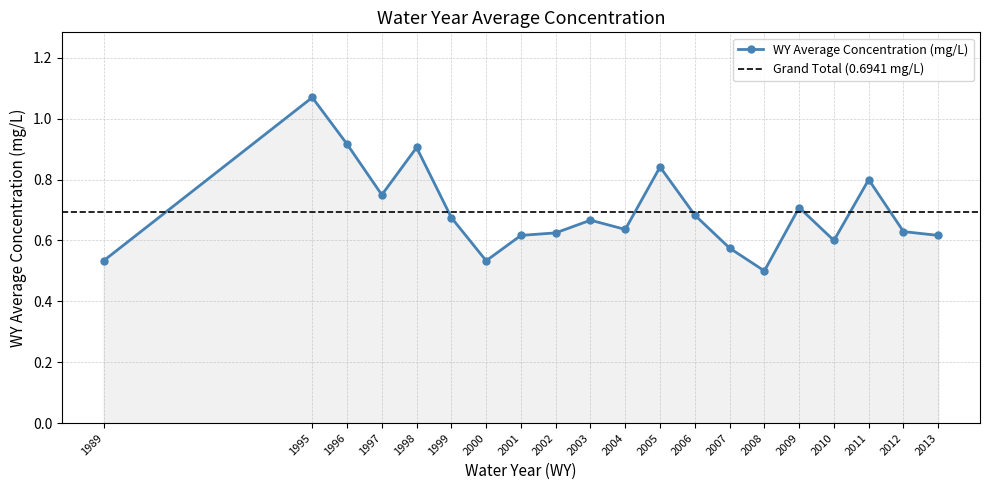

Does the chart have visible grid lines?

Yes